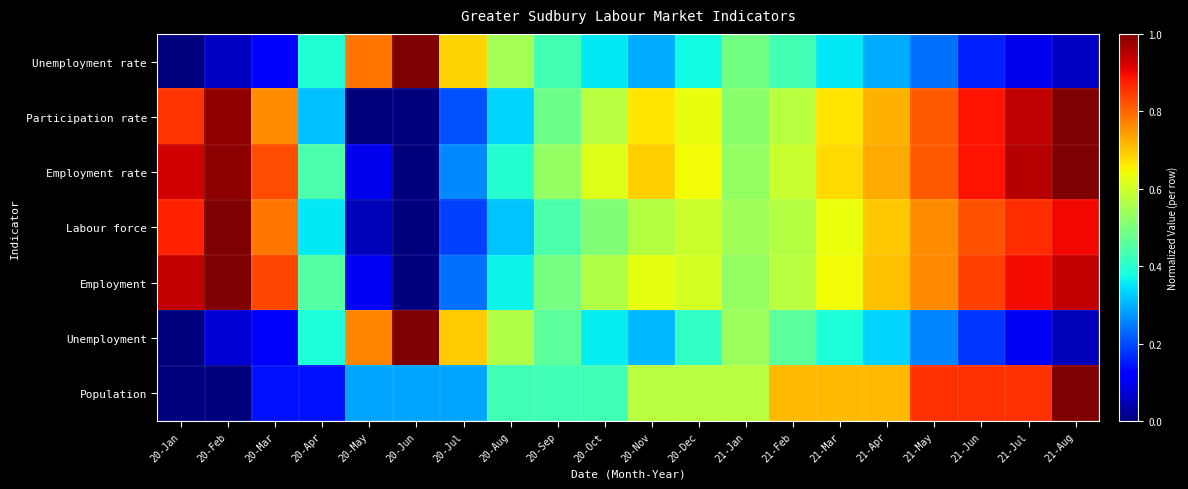

Between 20-Apr and 20-Aug, which is larger?

20-Aug